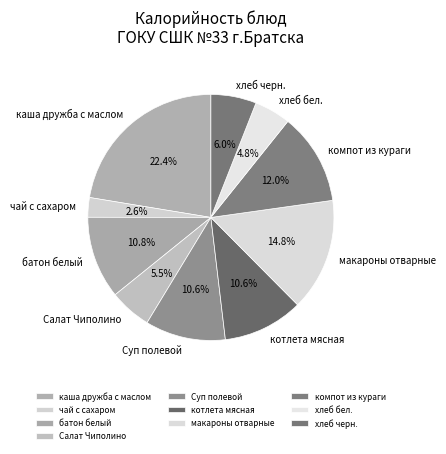

How many segments does this pie chart have?

10